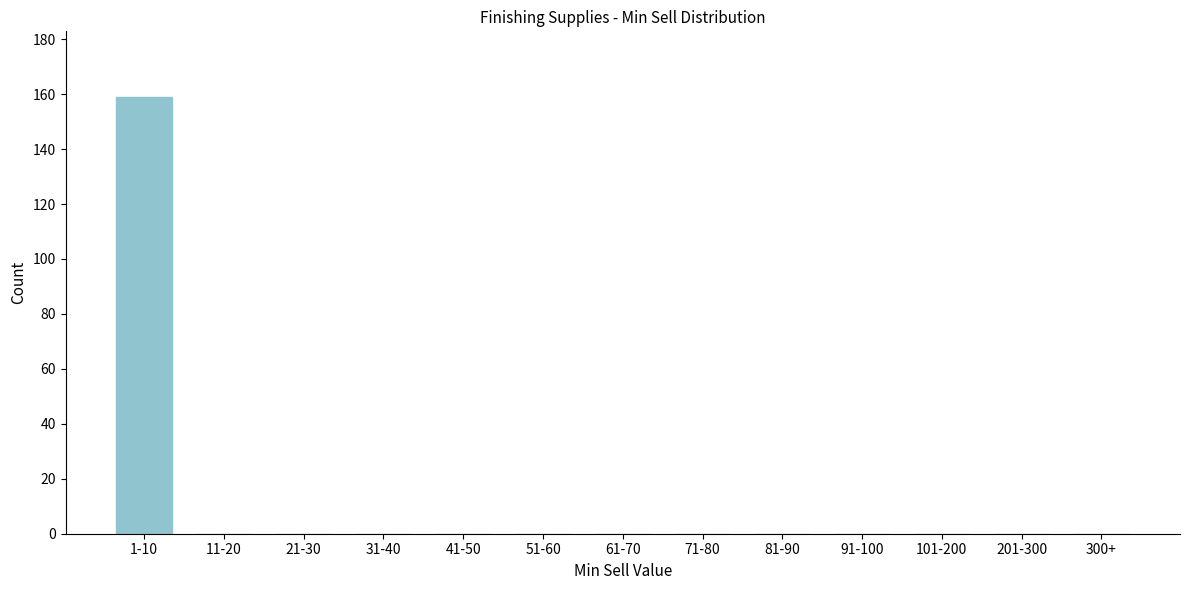

Reading left to right, what are all the values shown in this chart?

1-10=159	11-20=0	21-30=0	31-40=0	41-50=0	51-60=0	61-70=0	71-80=0	81-90=0	91-100=0	101-200=0	201-300=0	300+=0